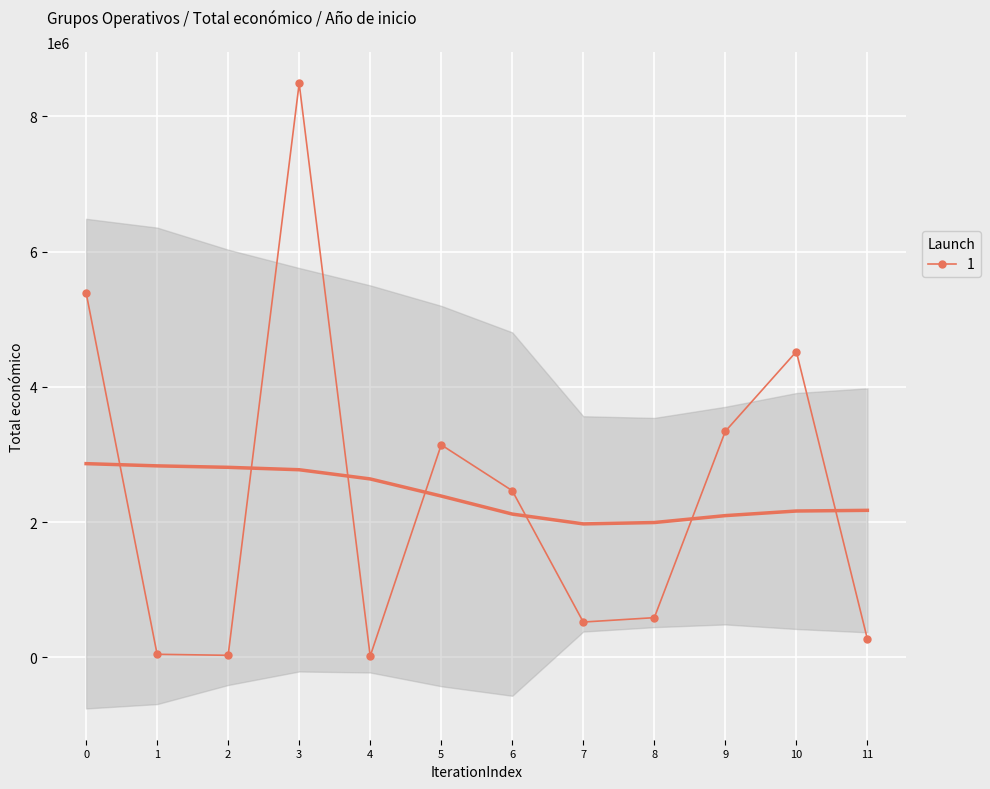

What is the difference between the second highest and second lowest values?

5359388